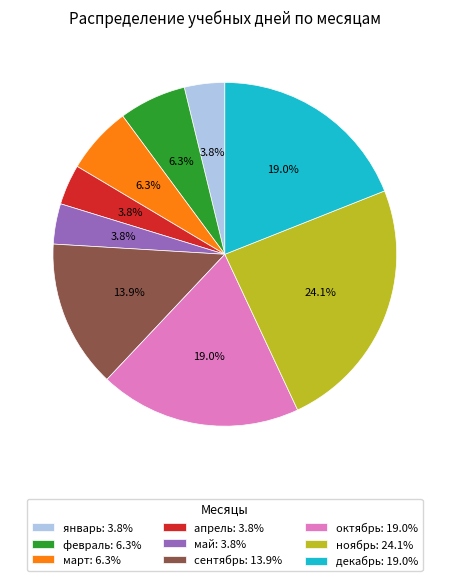

What percentage is the апрель slice, to the nearest percent?

4%